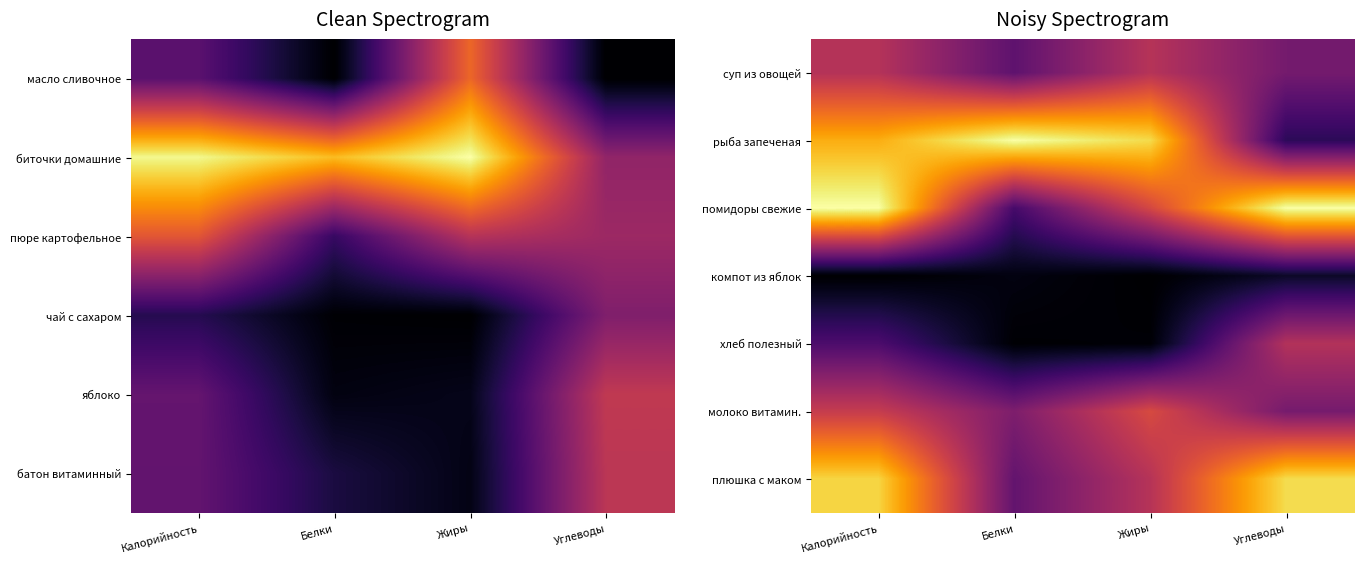

Rank the categories by суп из овощей value from lowest to highest.

Белки, Углеводы, Калорийность, Жиры